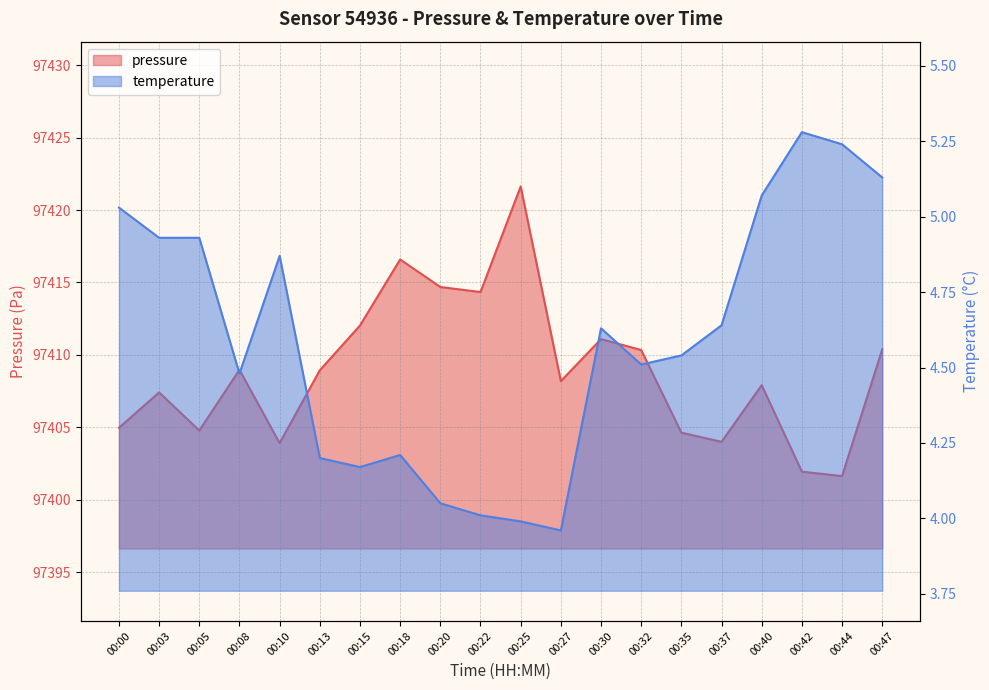

At how many categories does at least one series exceed 77509?

20